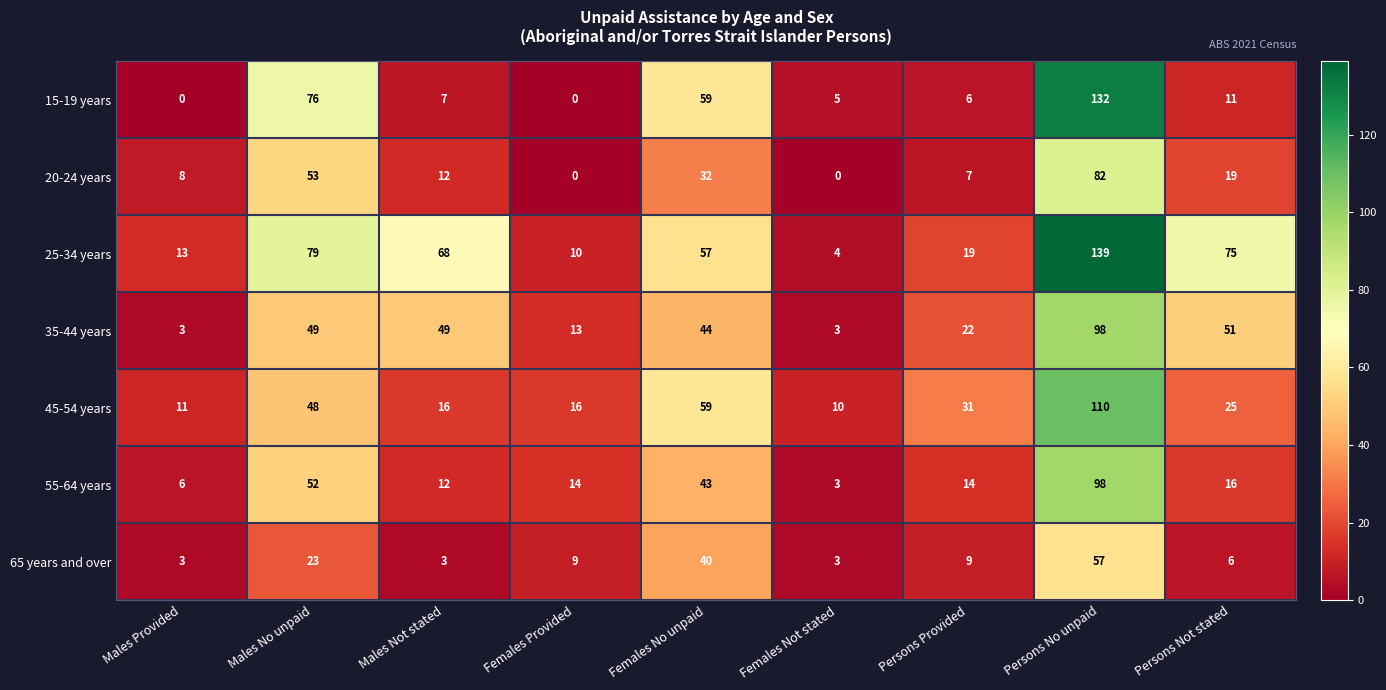

Which series changed the most between Males Provided and Persons Provided?

45-54 years